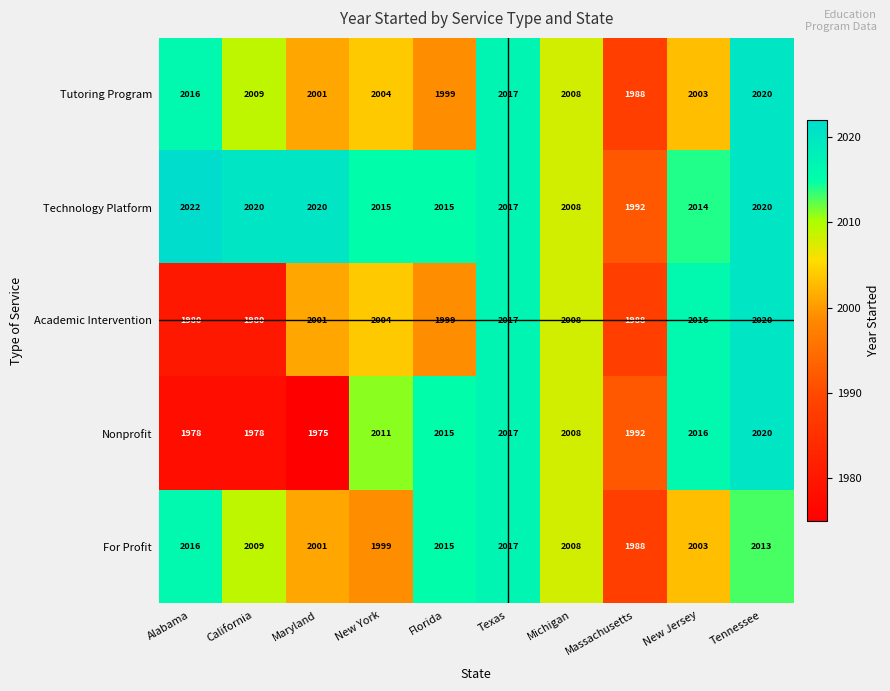

What is the lowest value of the Tutoring Program series?

1988